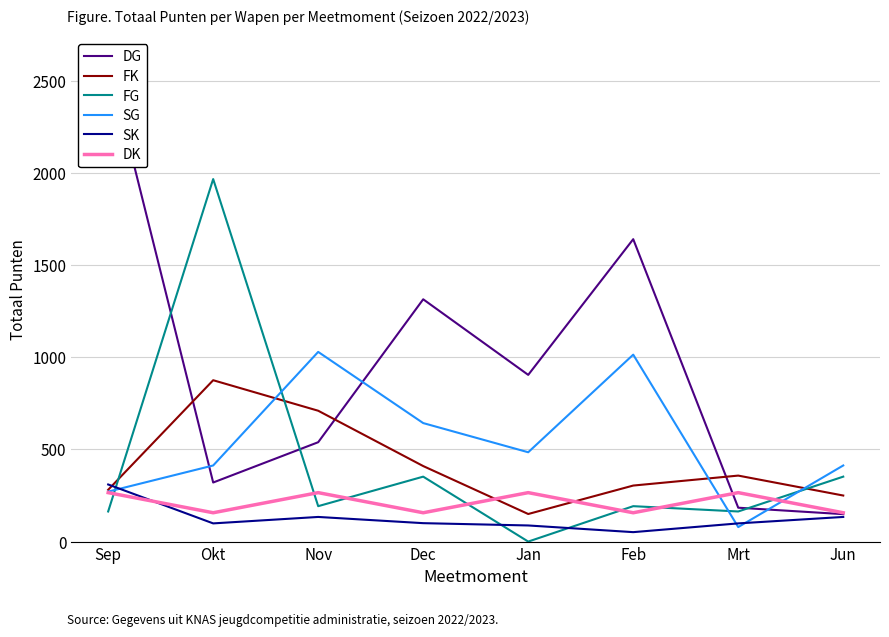

What is the total value across all series at Feb?

3360.5